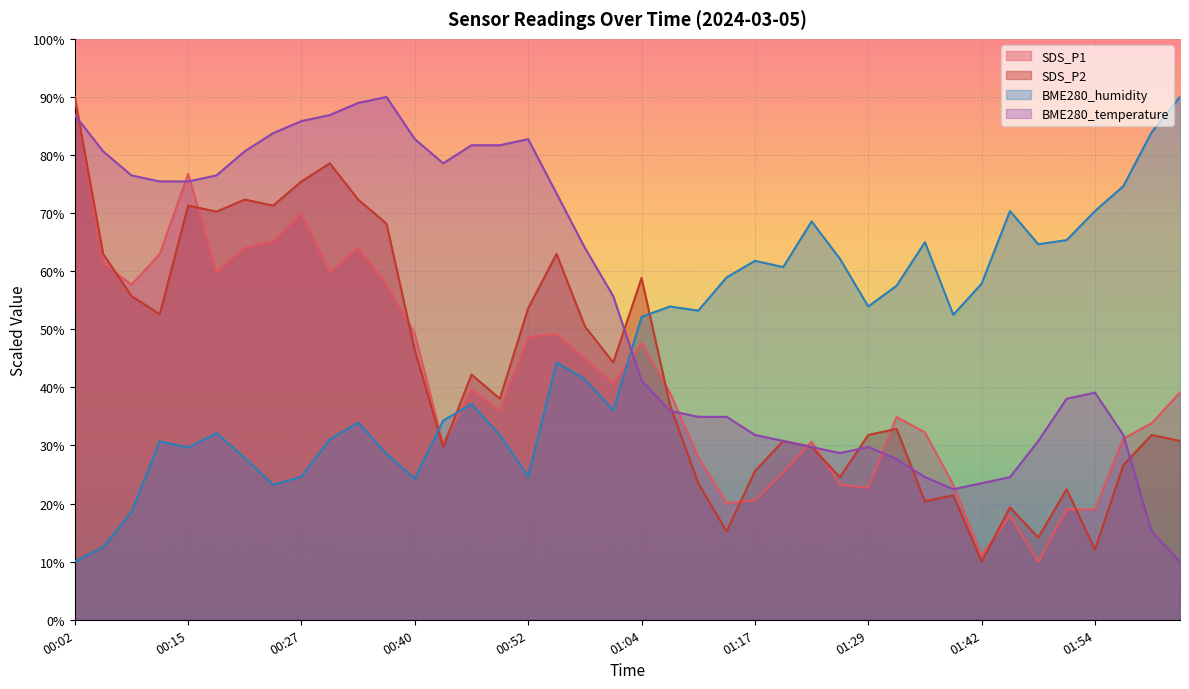

What is the lowest value of the SDS_P1 series?

10.0